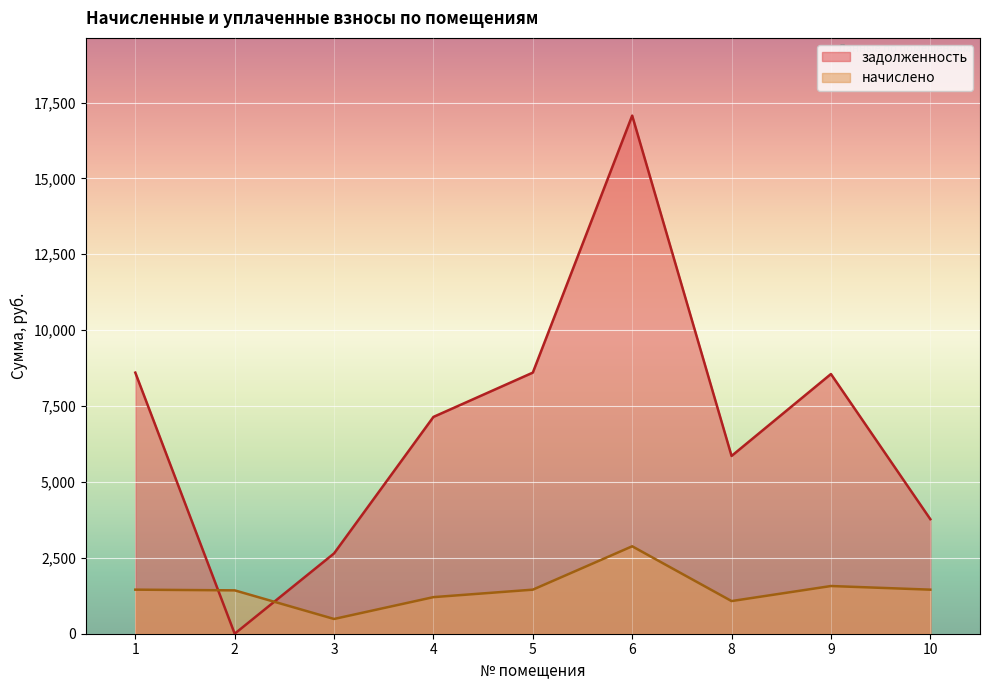

At which category is the sum across all series the highest?

6